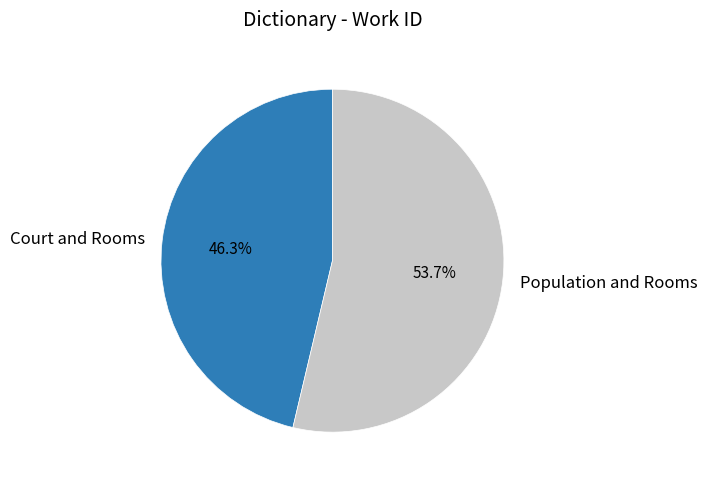

What is the largest slice in the pie chart?

Population and Rooms